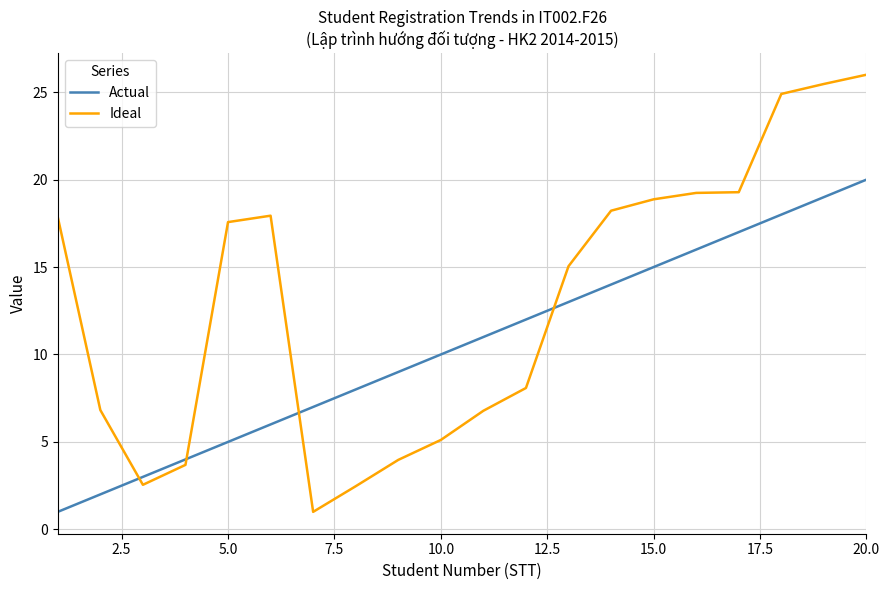

True or false: Ideal has more than 0 points higher than both neighbors.

True